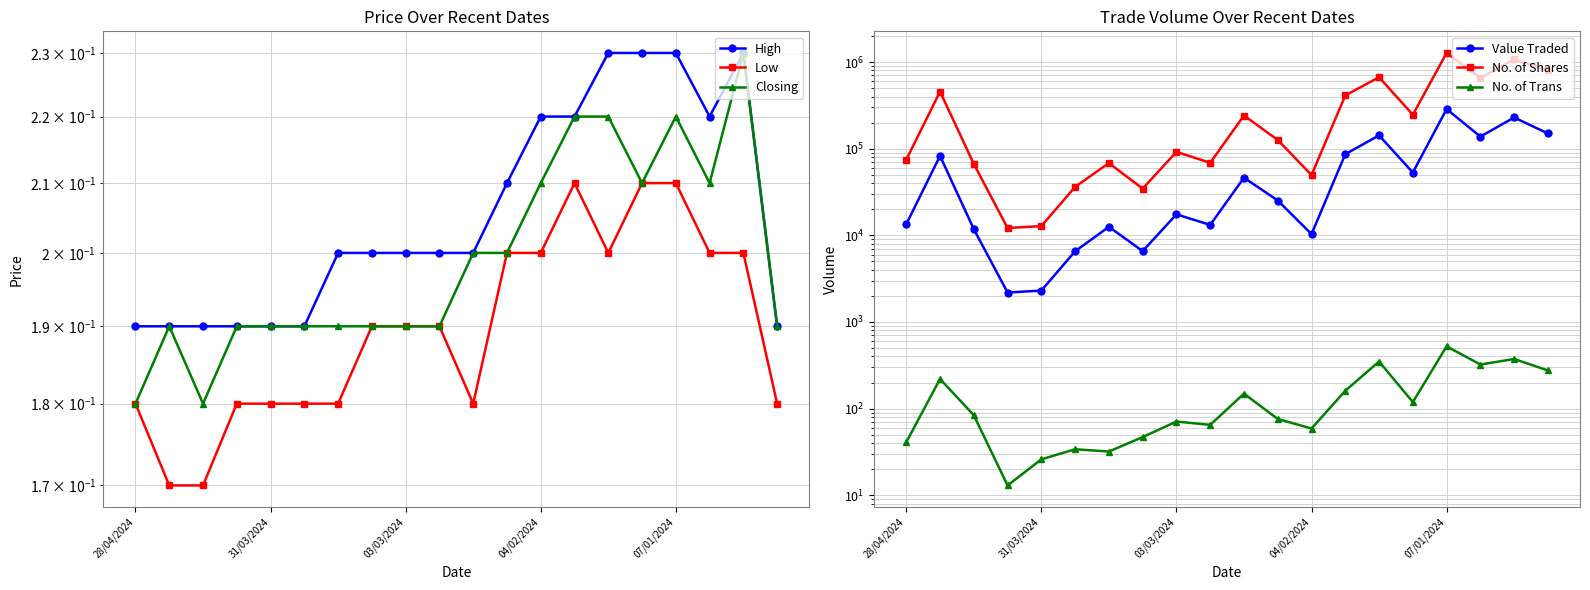

Which series has the largest total across all categories?

No. of Shares